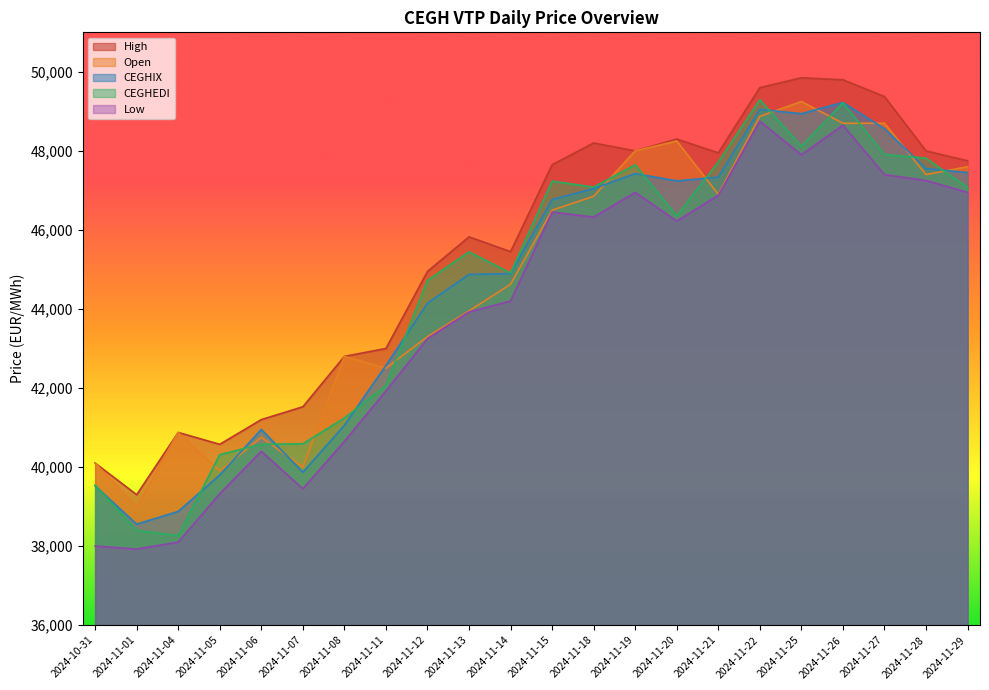

What is the total value across all series at 2024-11-05?

199910